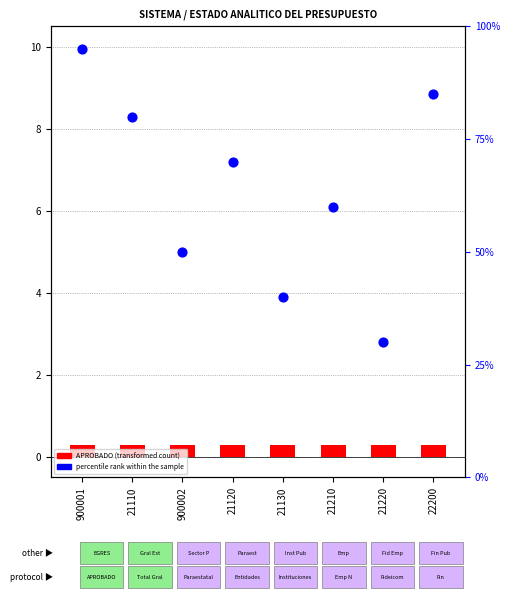

What are all the series names shown in the legend?

APROBADO (transformed count), percentile rank within the sample